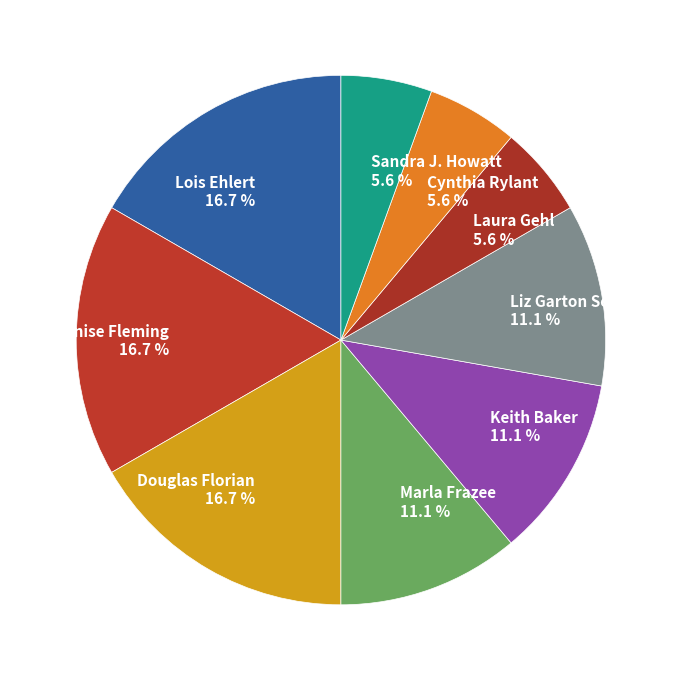

Is Lois Ehlert the majority of the pie?

No